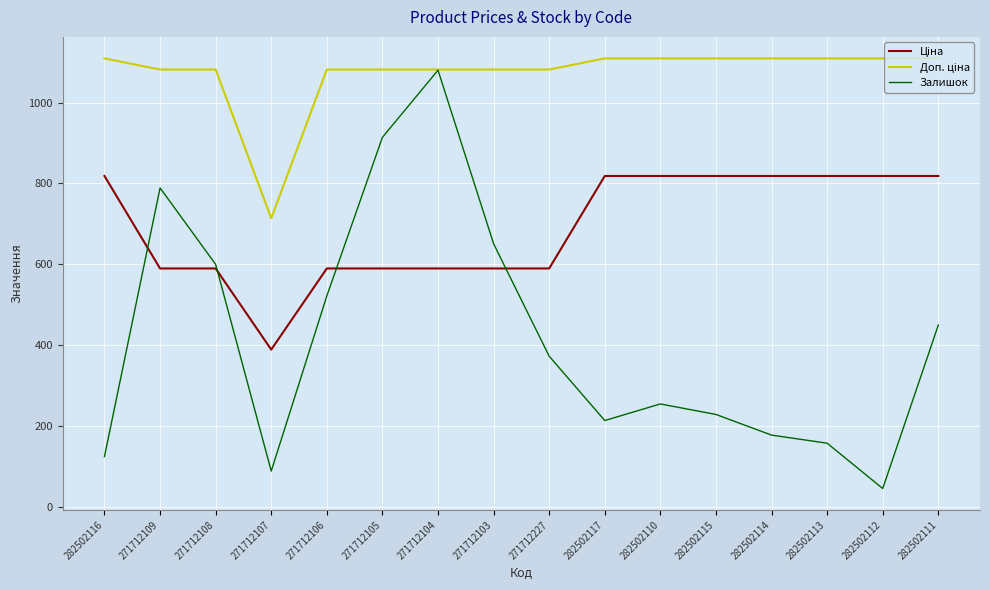

True or false: Залишок has more than 2 points higher than both neighbors.

True